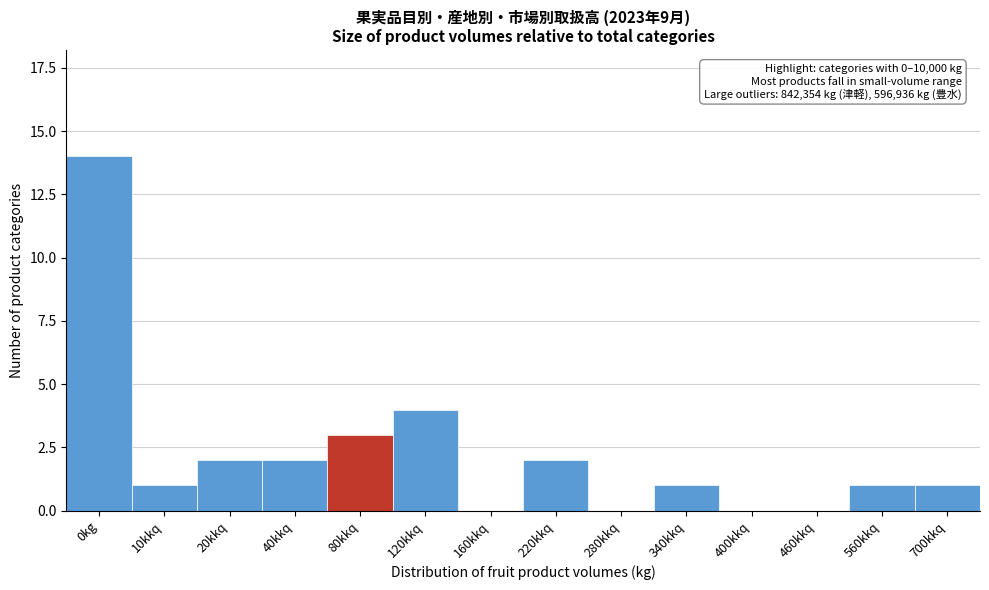

Reading right to left, list all the values displayed in this chart.

700kkq=1	560kkq=1	460kkq=0	400kkq=0	340kkq=1	280kkq=0	220kkq=2	160kkq=0	120kkq=4	80kkq=3	40kkq=2	20kkq=2	10kkq=1	0kg=14